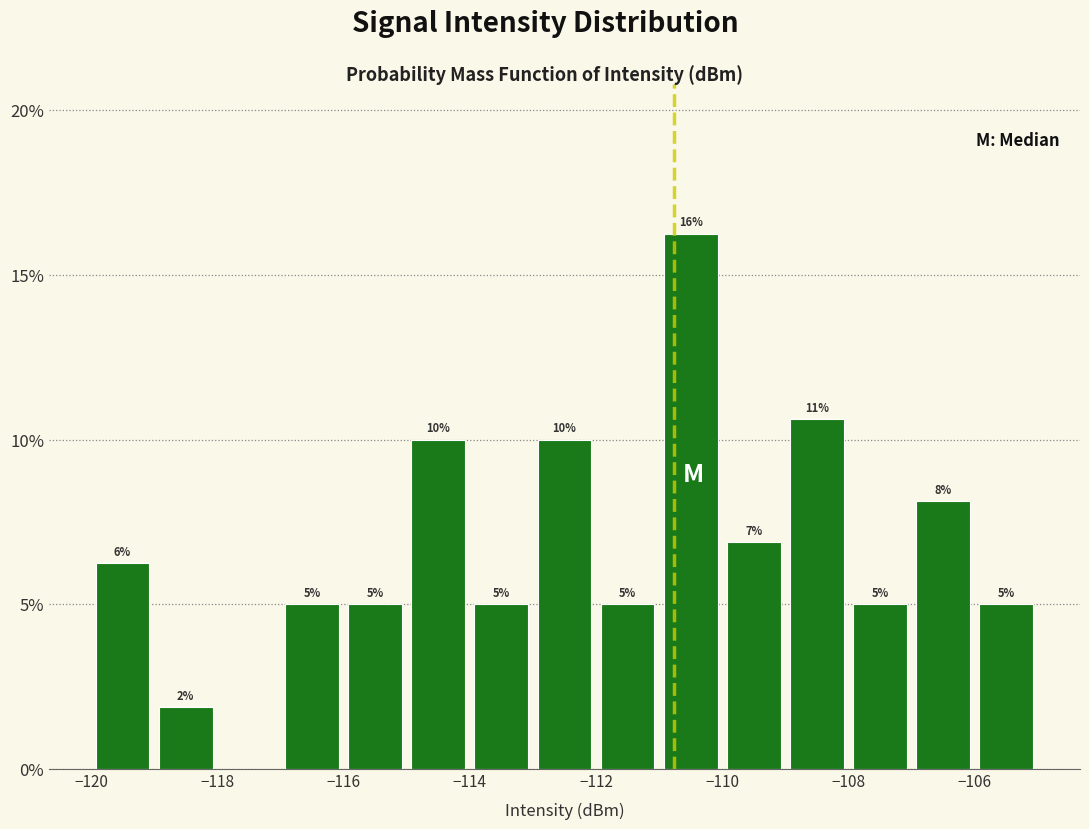

Which range on the x-axis has the tallest bar?

-111 to -110